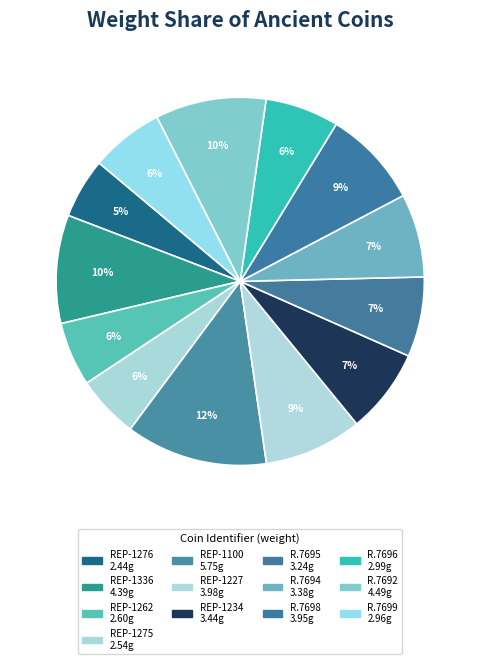

Count the number of slices in the pie.

13